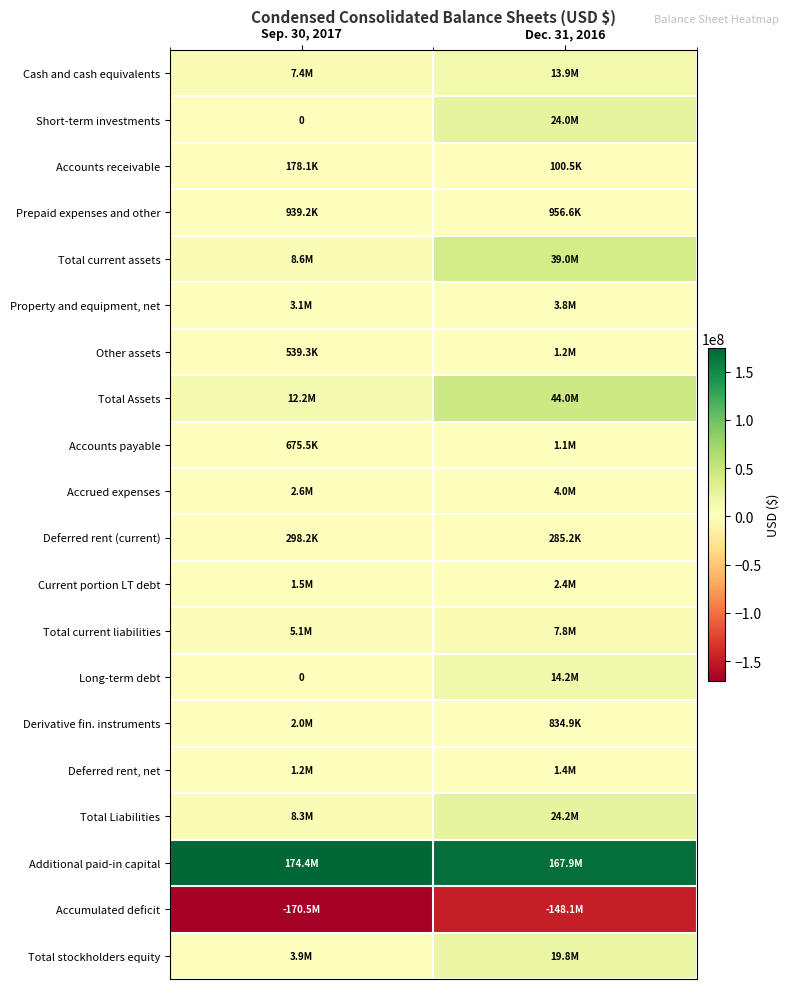

What is the spread (max minus min) of values at Dec. 31, 2016?

316006186